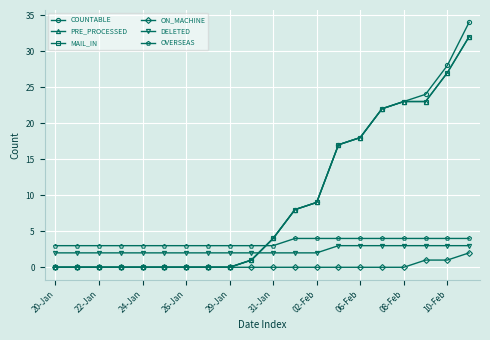

Which series has the largest range (max minus min)?

COUNTABLE